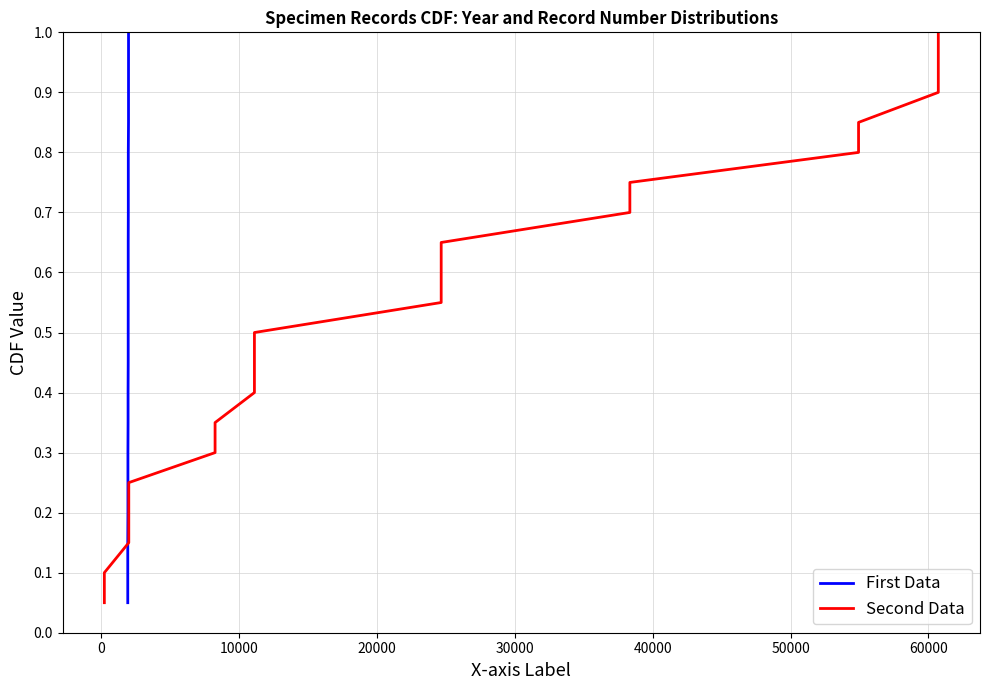

Does the chart display data point markers on the line(s)?

No